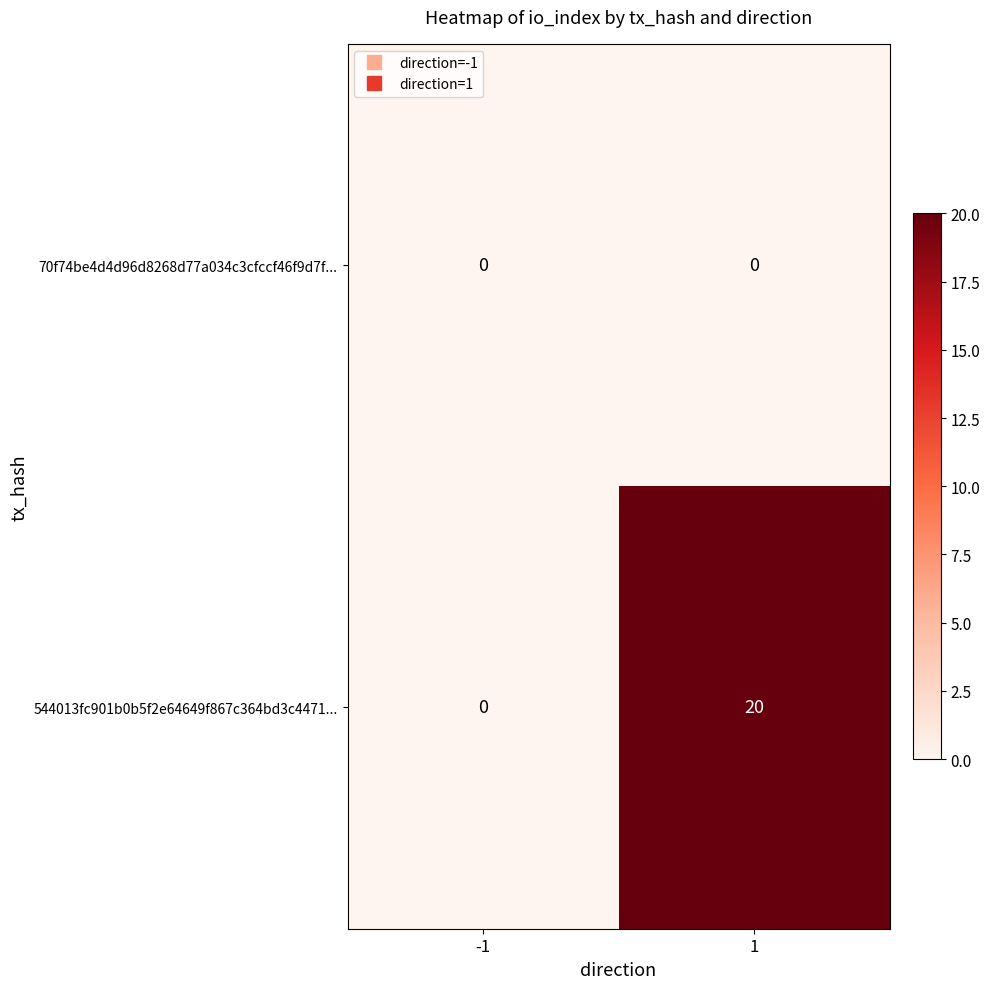

Rank the categories by 544013fc901b0b5f2e64649f867c364bd3c4471... value from highest to lowest.

1, -1